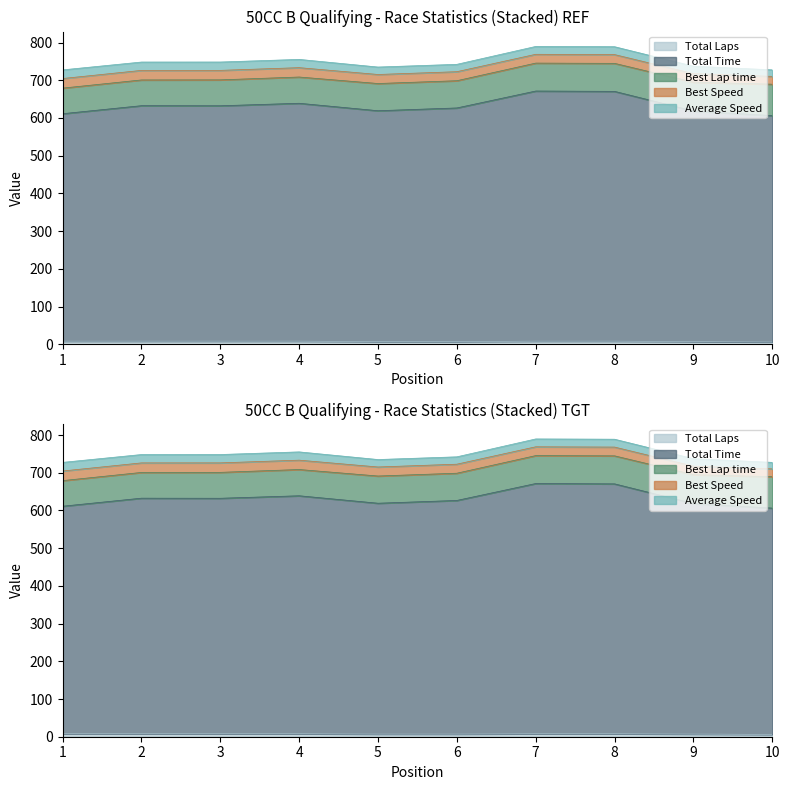

What is the difference between the maximum and minimum values in the Total Time series?

65.2